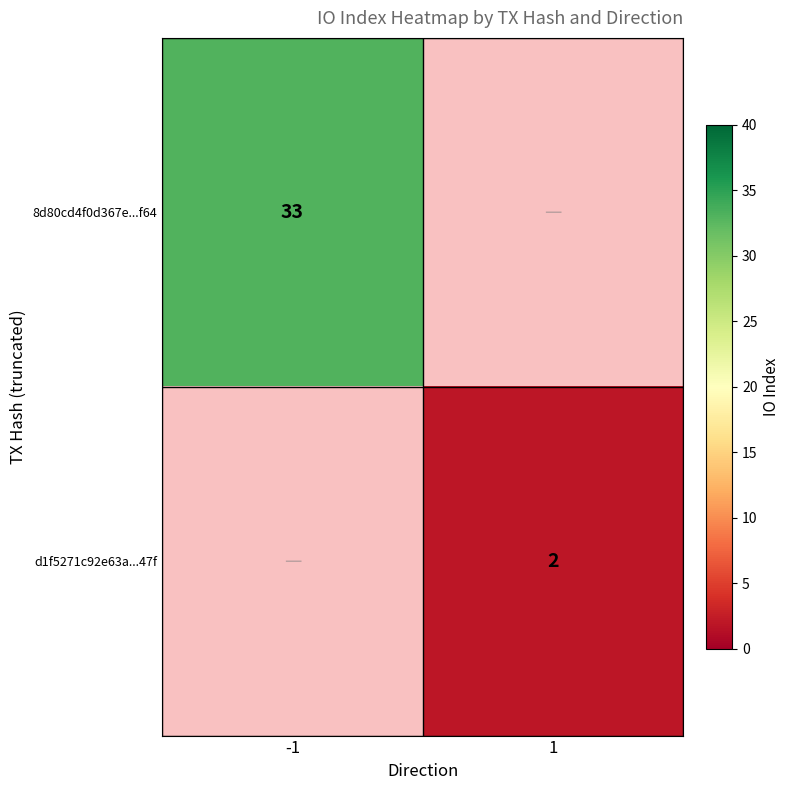

Between 1 and -1, which is larger?

-1